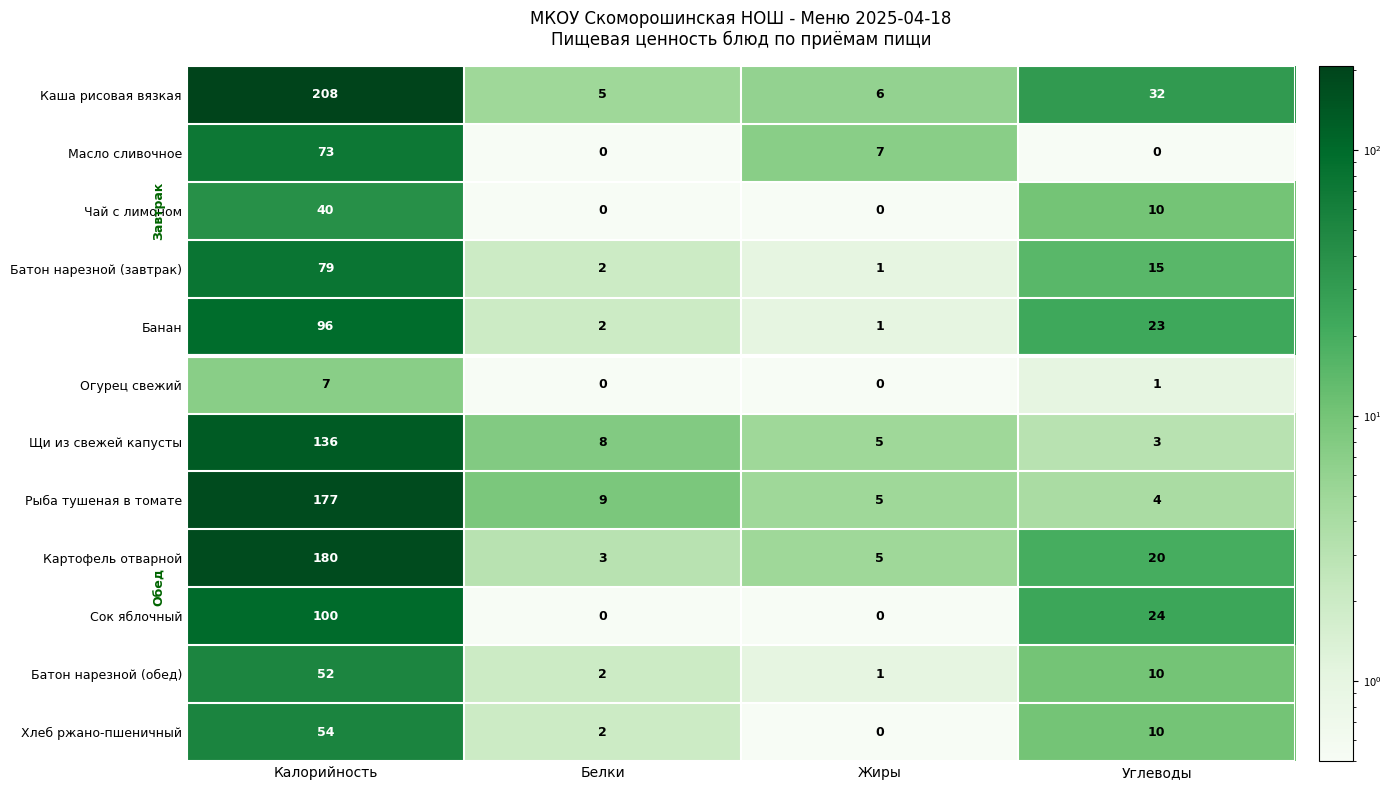

Count the number of data series in this chart.

12